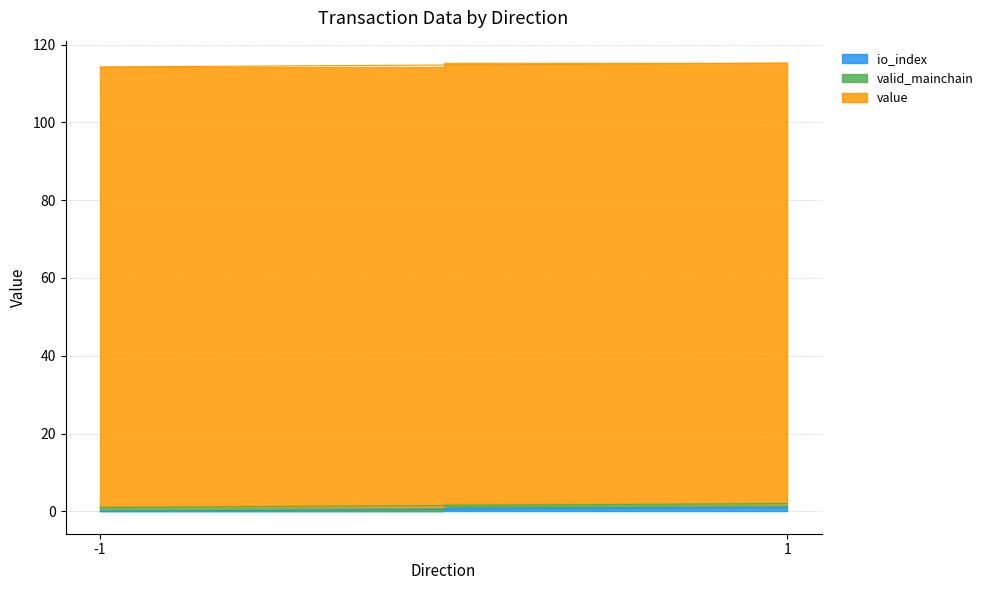

Which series has the largest total across all categories?

value